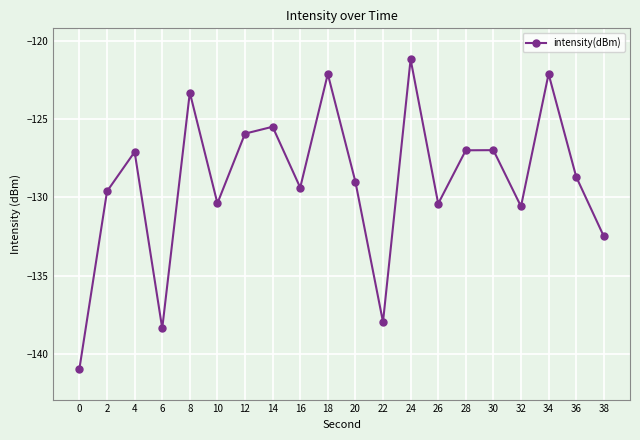

The chart shows a value of -138.0 at 22. True or false?

True